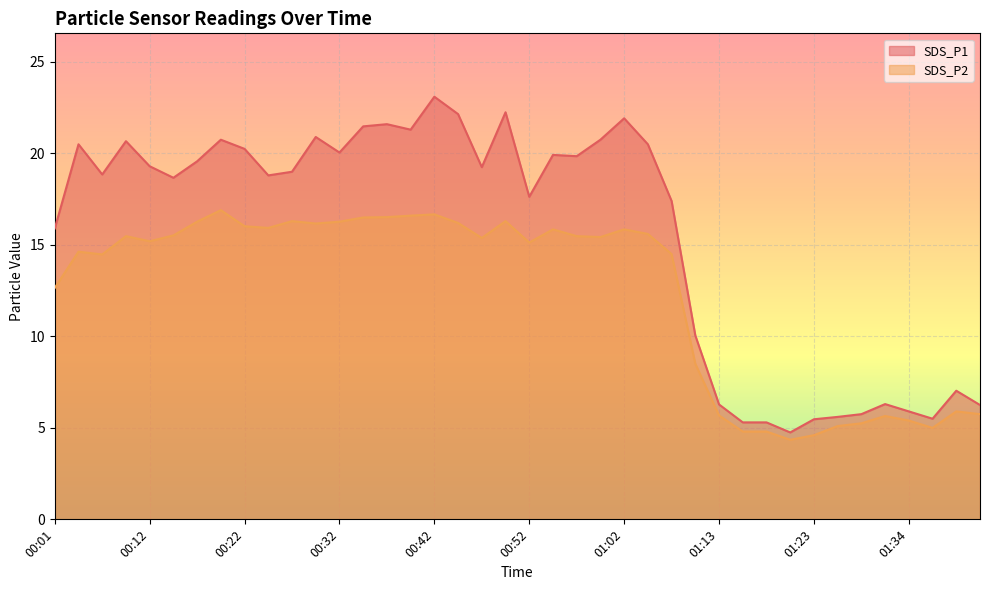

At which category is the sum across all series the highest?

00:42